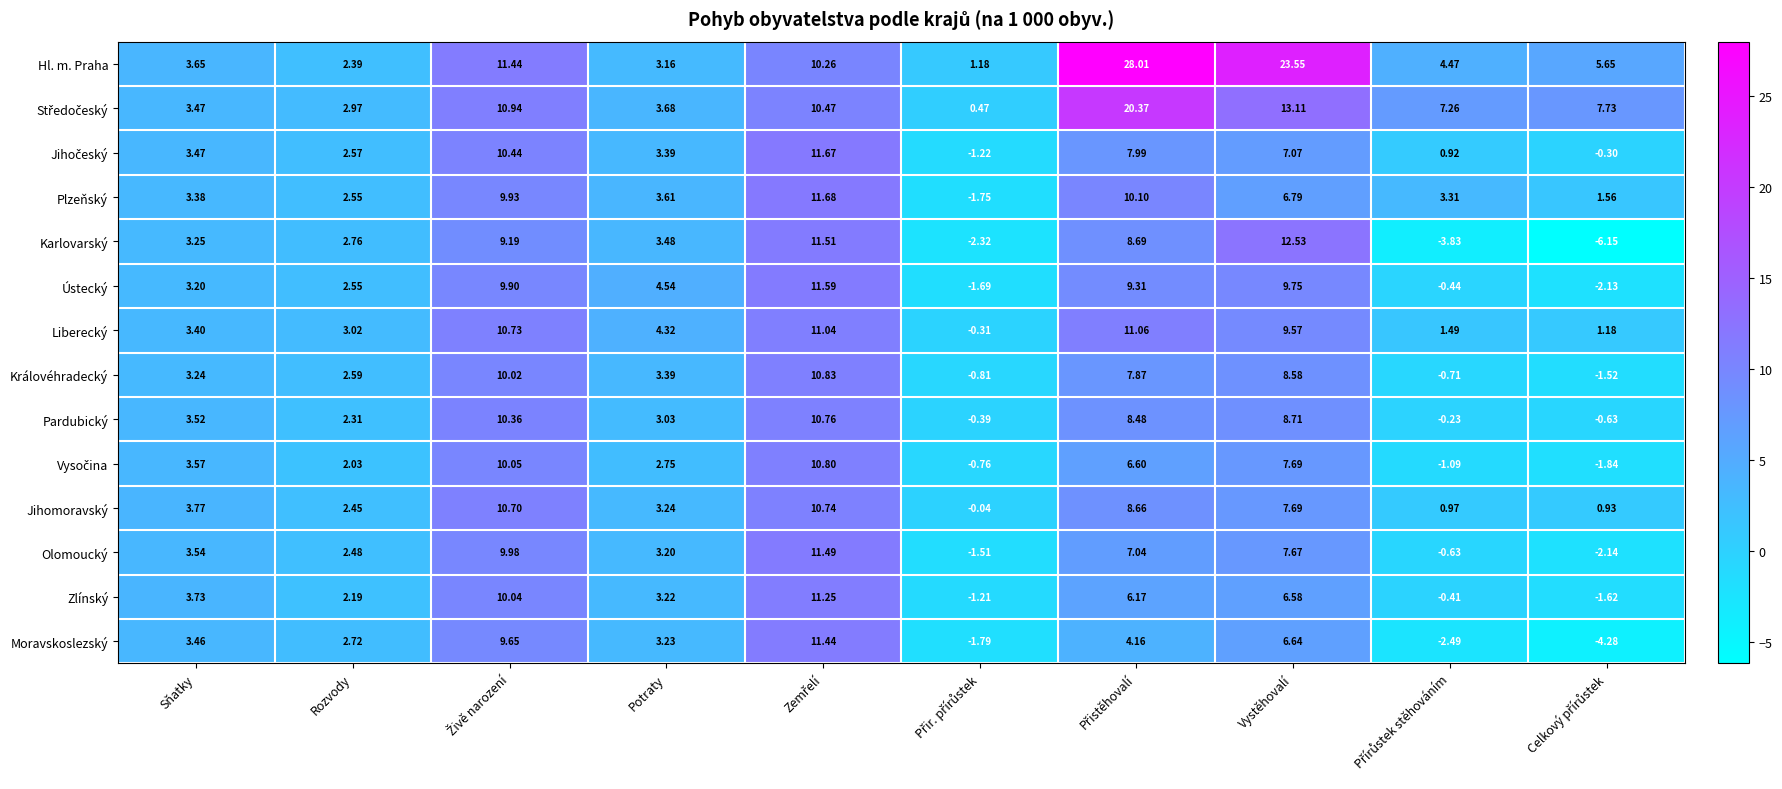

Which series has the widest spread of values?

Hl. m. Praha